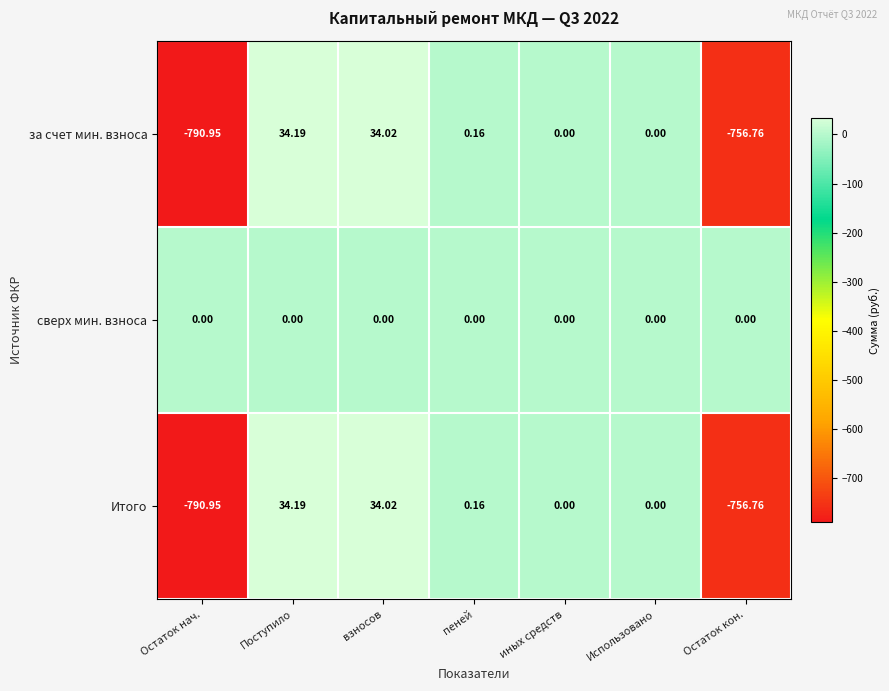

What is the greatest value displayed?

34.2